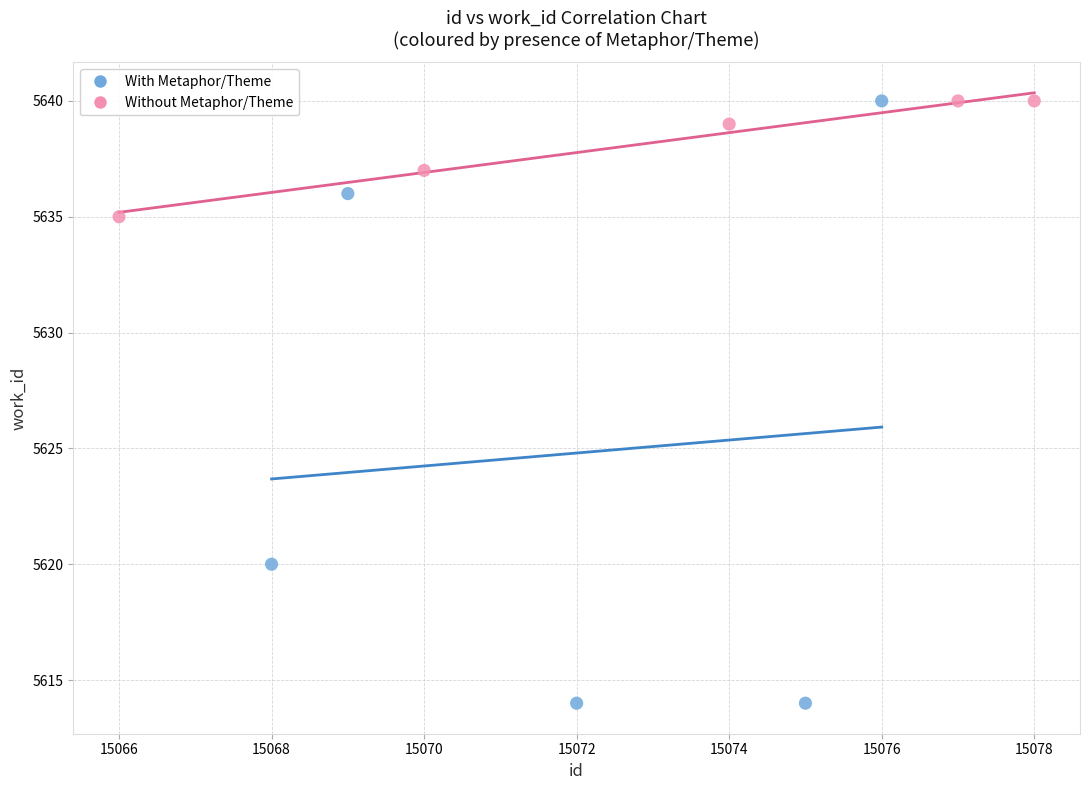

Which series contains the lowest Y value?

With Metaphor/Theme